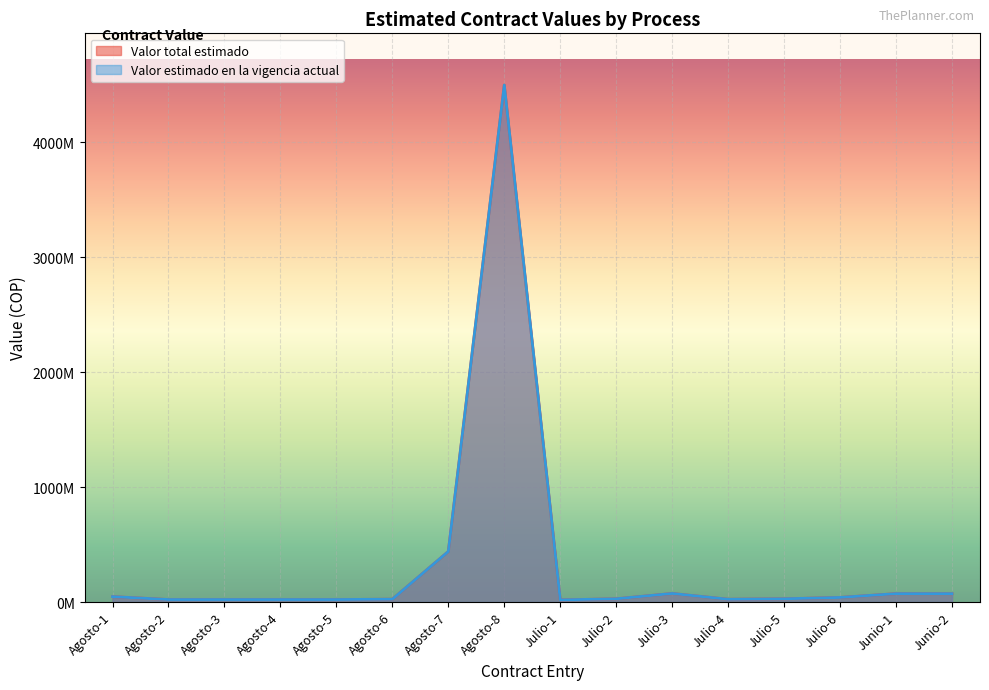

The value of Valor total estimado at Agosto-3 is 30971051. True or false?

False